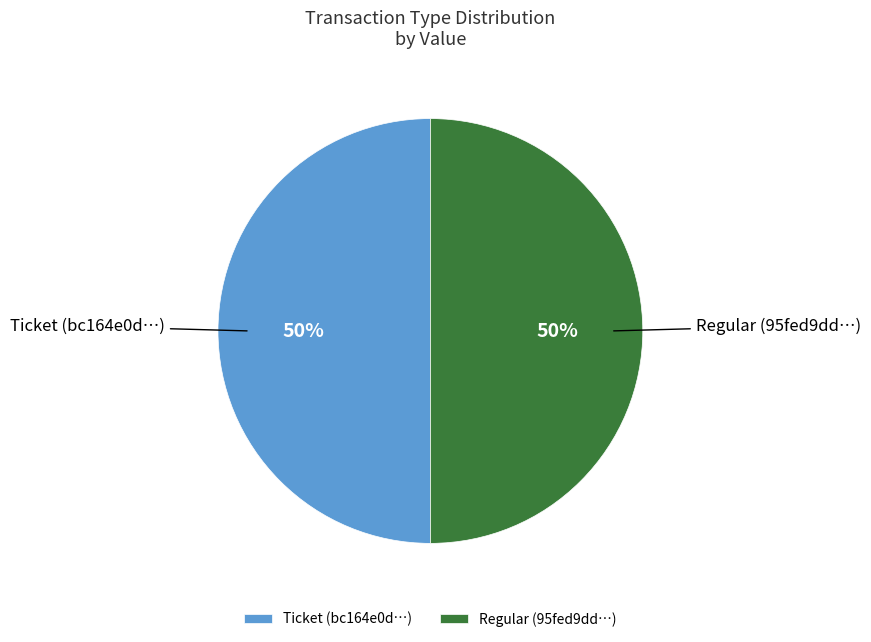

Combined, do Regular (95fed9dd…) and Ticket (bc164e0d…) account for over 50%?

Yes